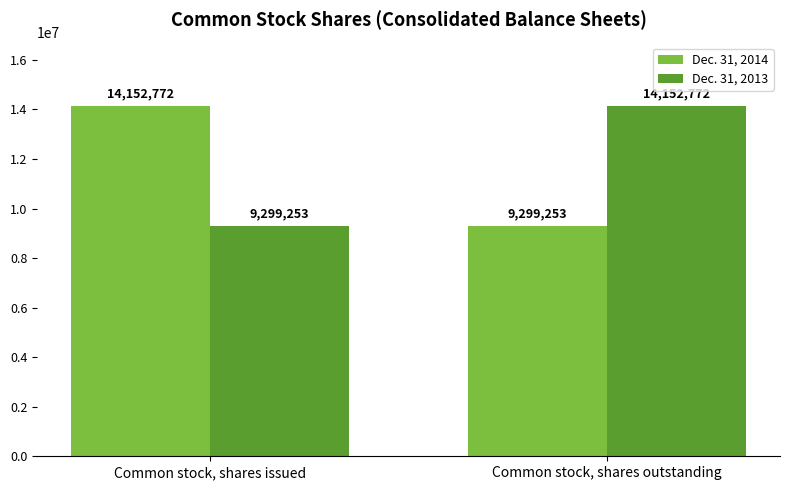

List the labels in order of Dec. 31, 2013 value, largest first.

Common stock, shares outstanding, Common stock, shares issued